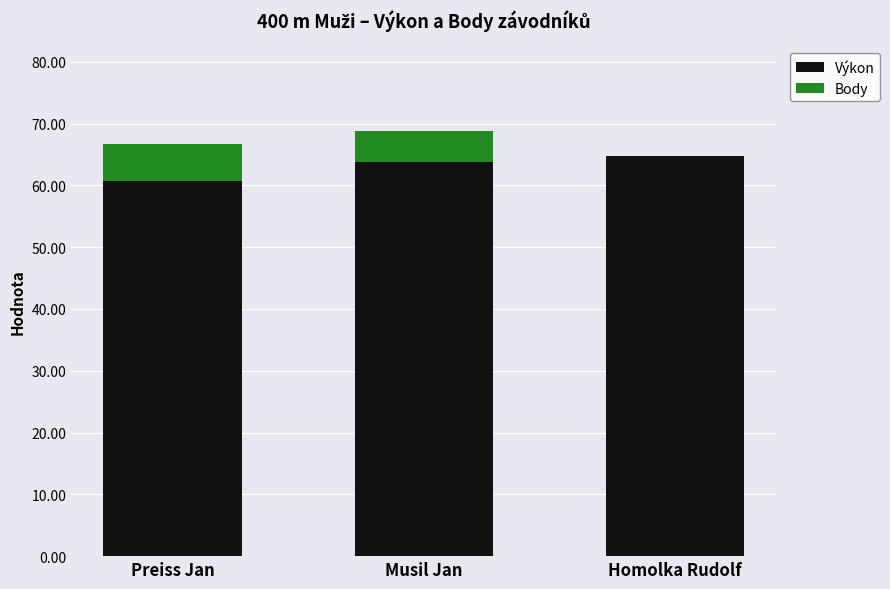

Count the number of categories in the chart.

3